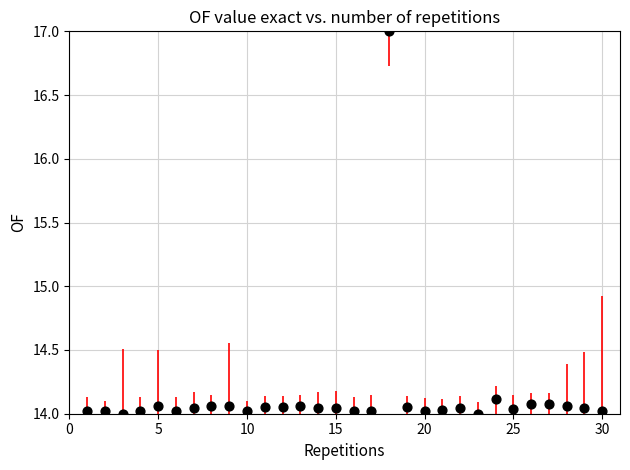

What is the range of X values (max minus min)?

29.0